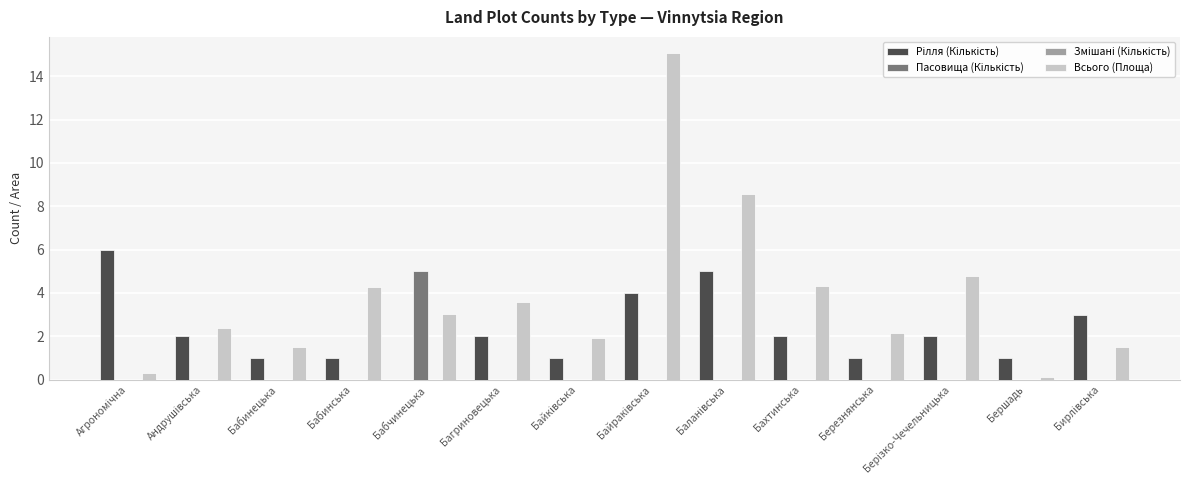

How many groups of bars are there?

14